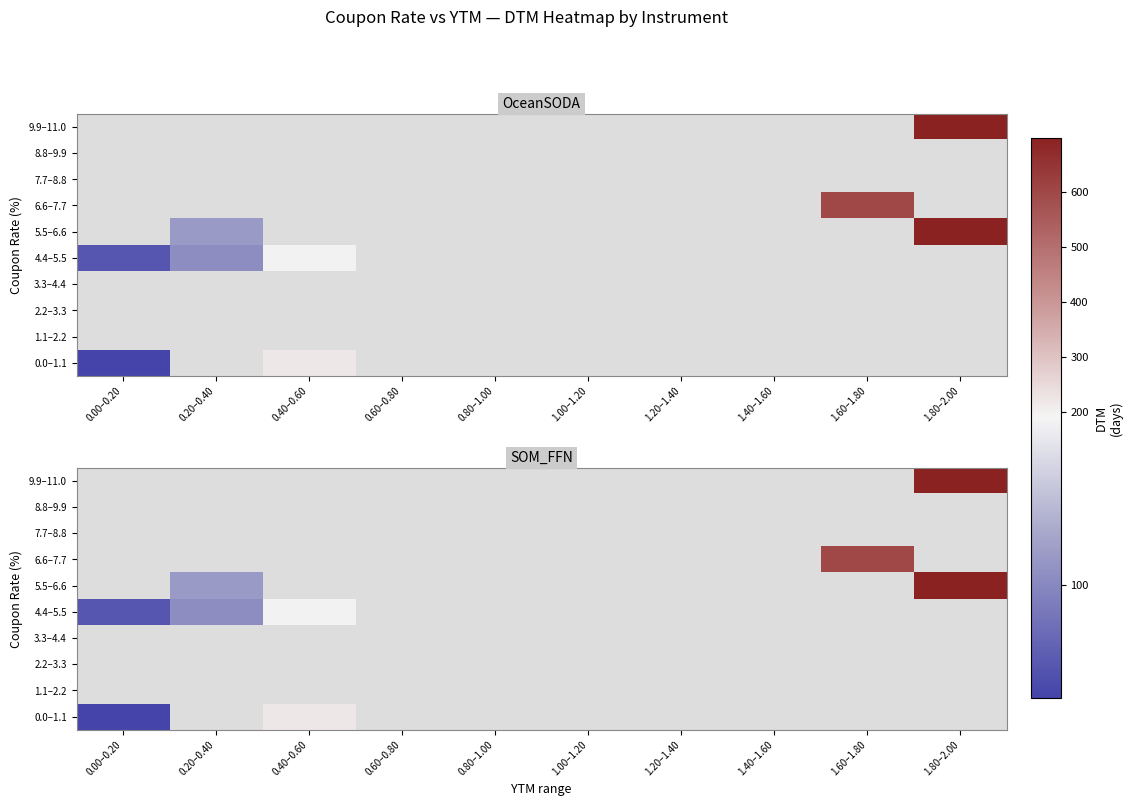

Which series has the widest spread of values?

0.0–1.1